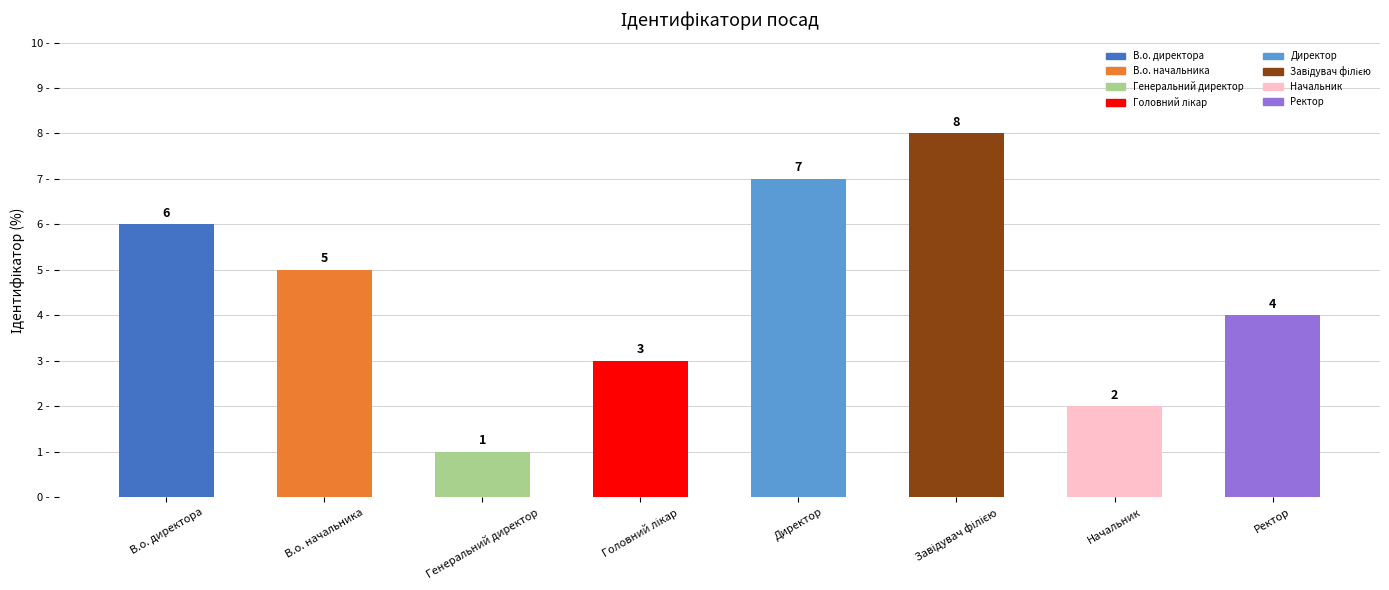

The value at В.о. начальника is 5. True or false?

True